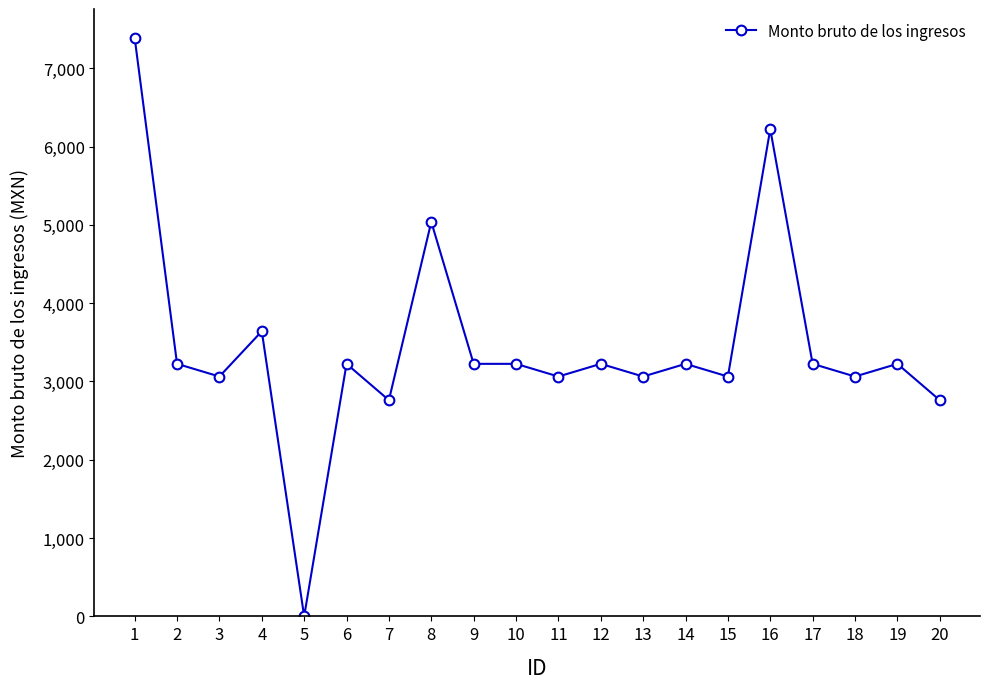

Is this an area chart (filled region under the line)?

No